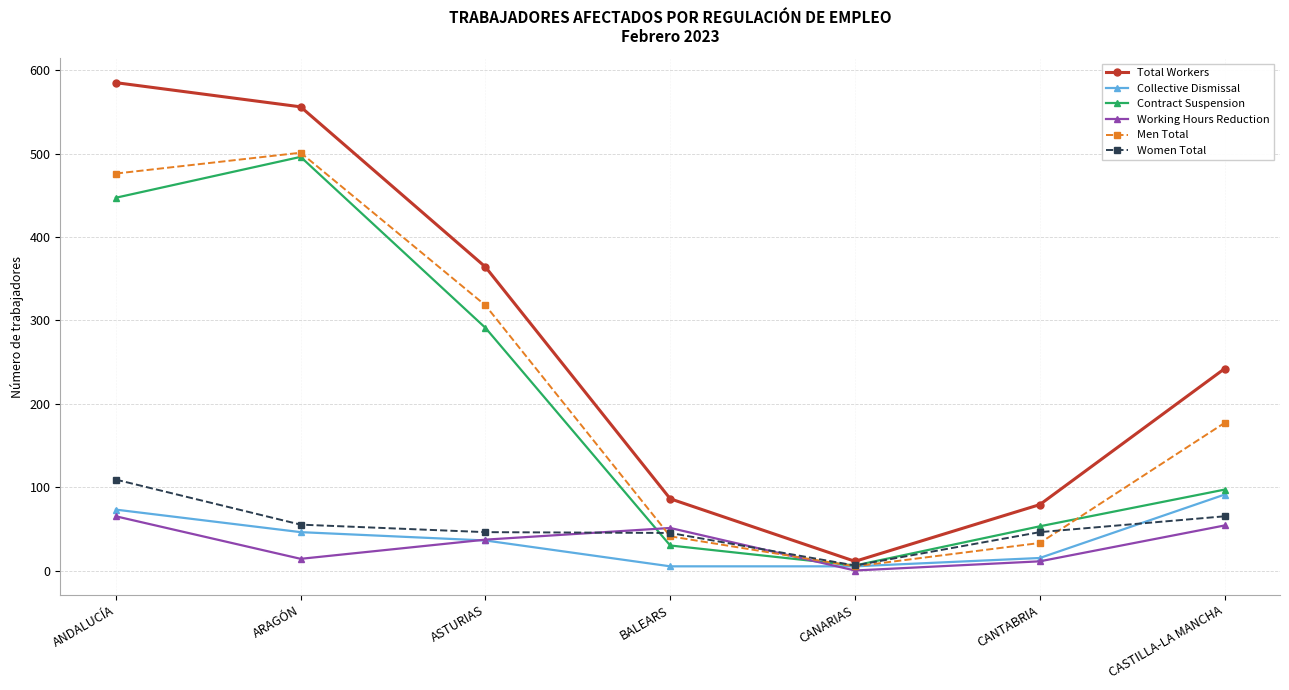

What is the label of the 4th point from the left?

BALEARS